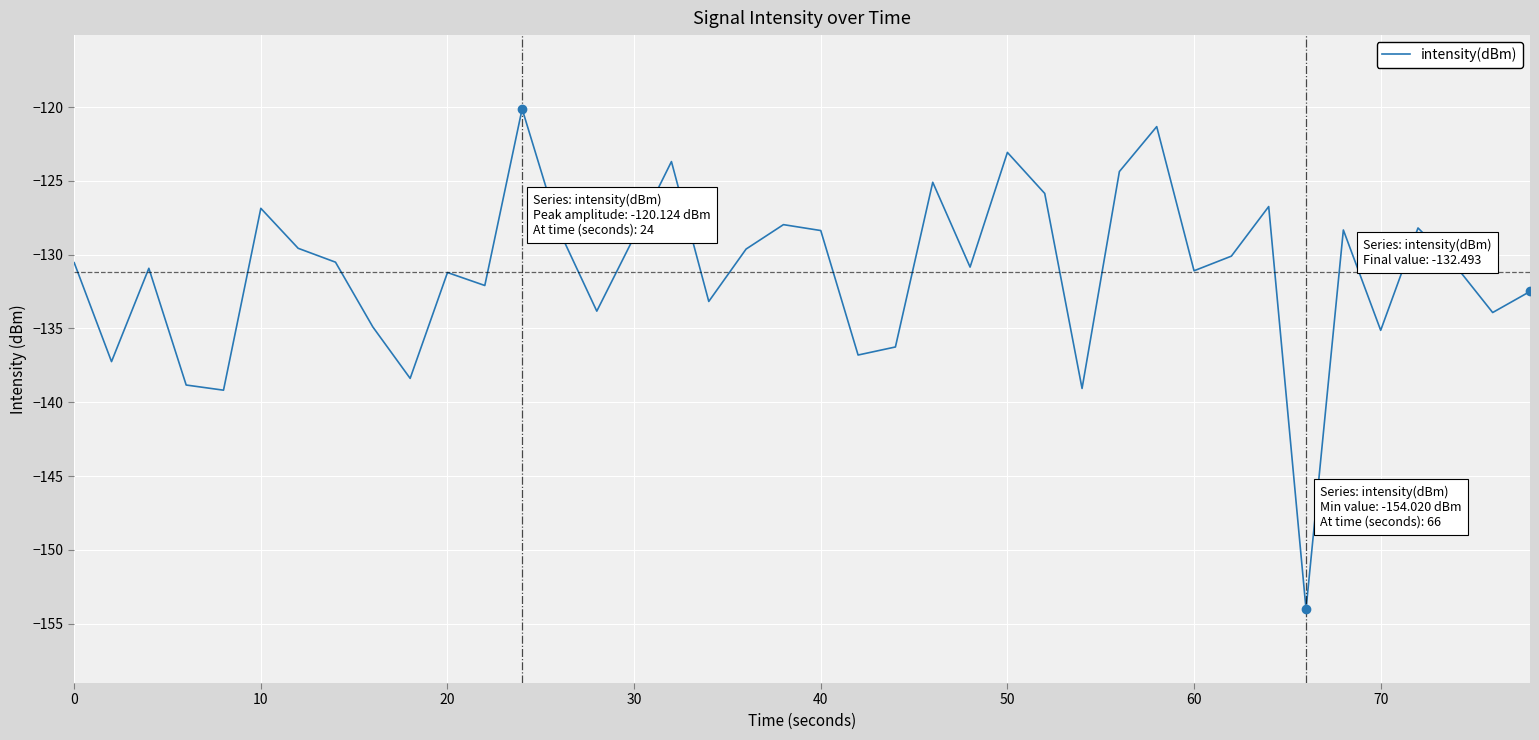

What is the minimum value shown in the chart?

-154.0